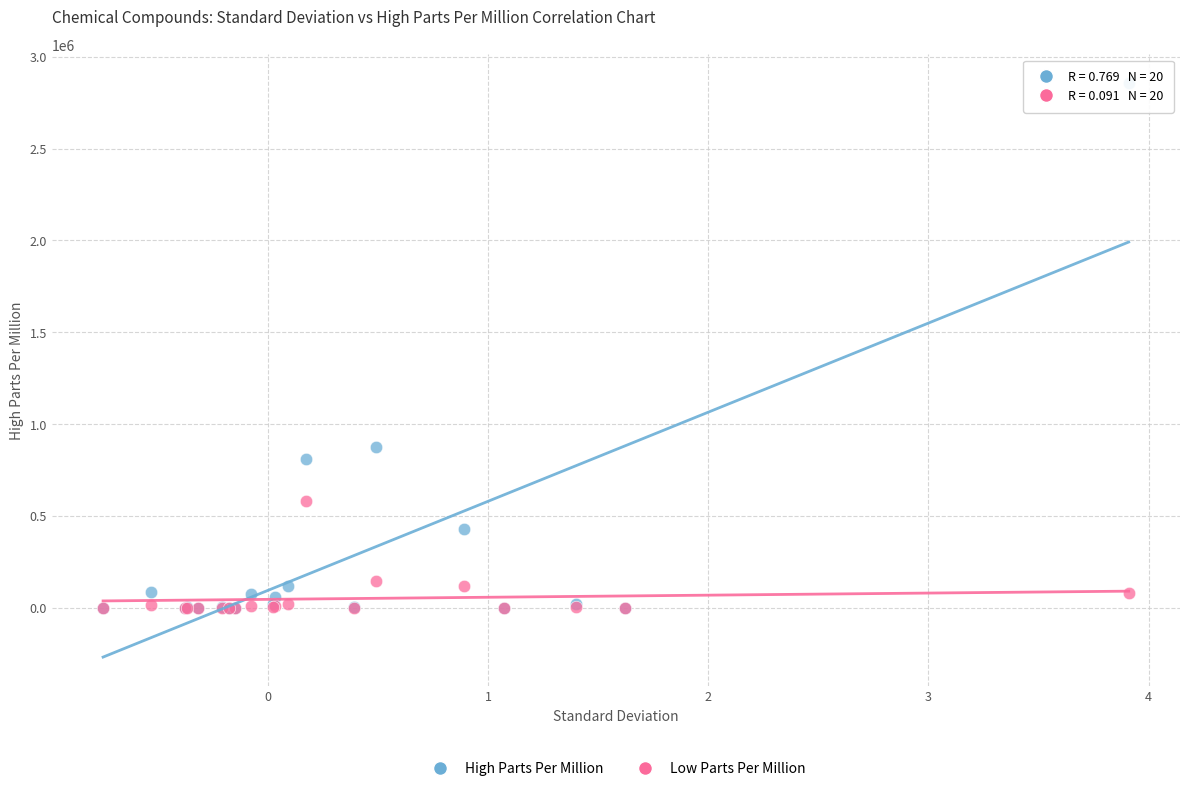

Which series reaches the maximum Y coordinate?

High Parts Per Million